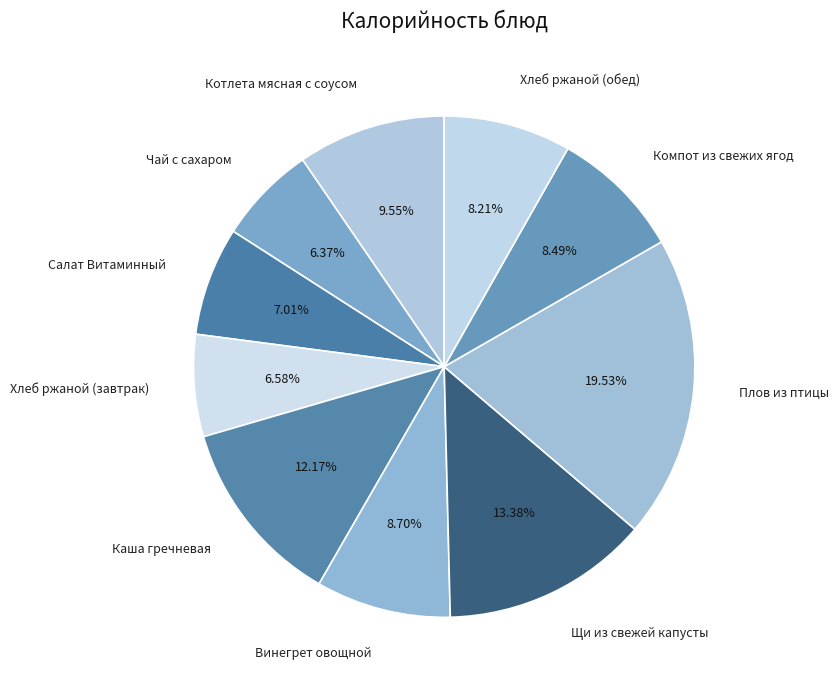

Combined, do Котлета мясная с соусом and Компот из свежих ягод account for over 50%?

No